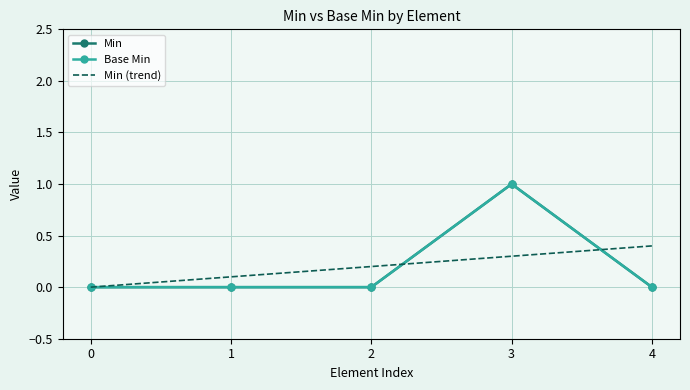

In Base Min, how many points are higher than both neighbors (excluding endpoints)?

1